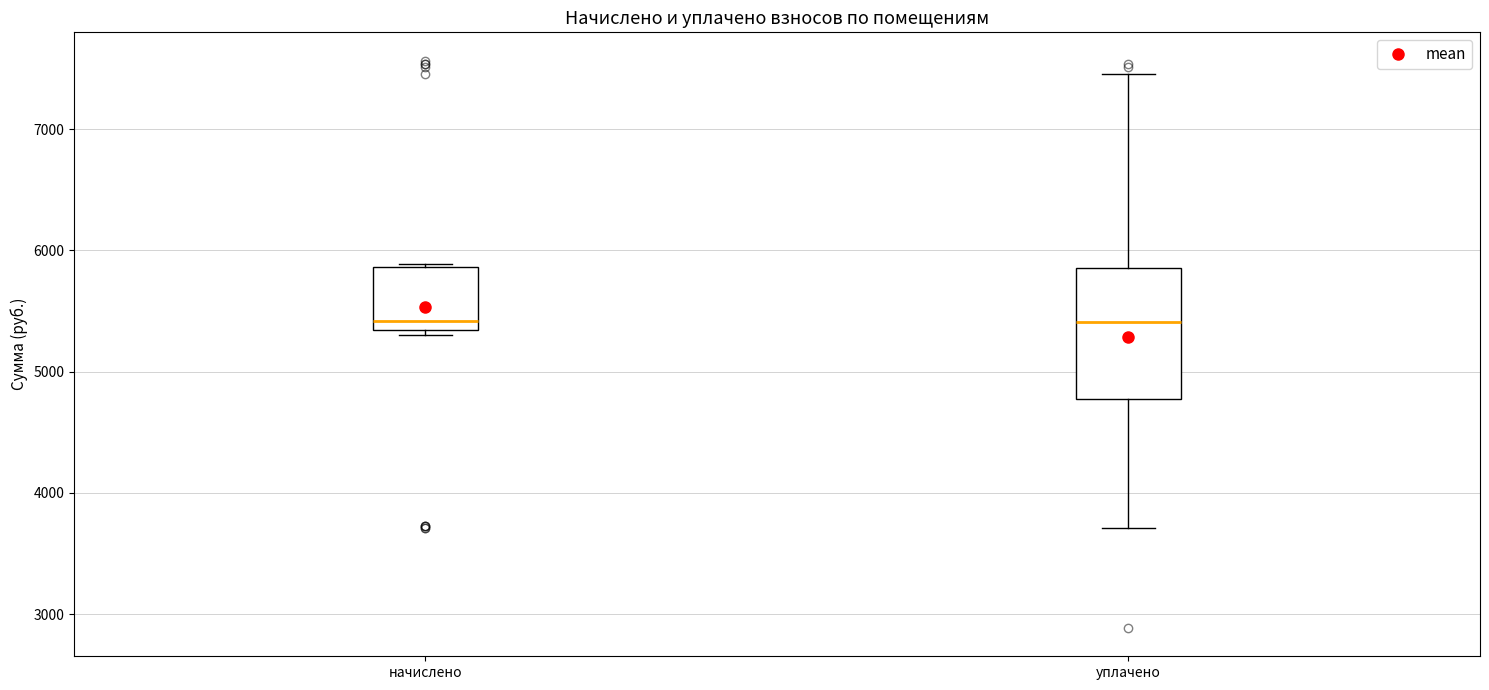

Reading left to right, transcribe this box plot: for each box, give where its median line is, the range the box spans, and where its two whiskers end, as read against the y-axis. The values are not printed on the chart, so give them approximately, as read against the axis.

начислено: median 5400, box 5300 to 5900, whiskers 5300 (just below the box's lower edge) to 5900
уплачено: median 5400, box 4800 to 5900, whiskers 3700 to 7500